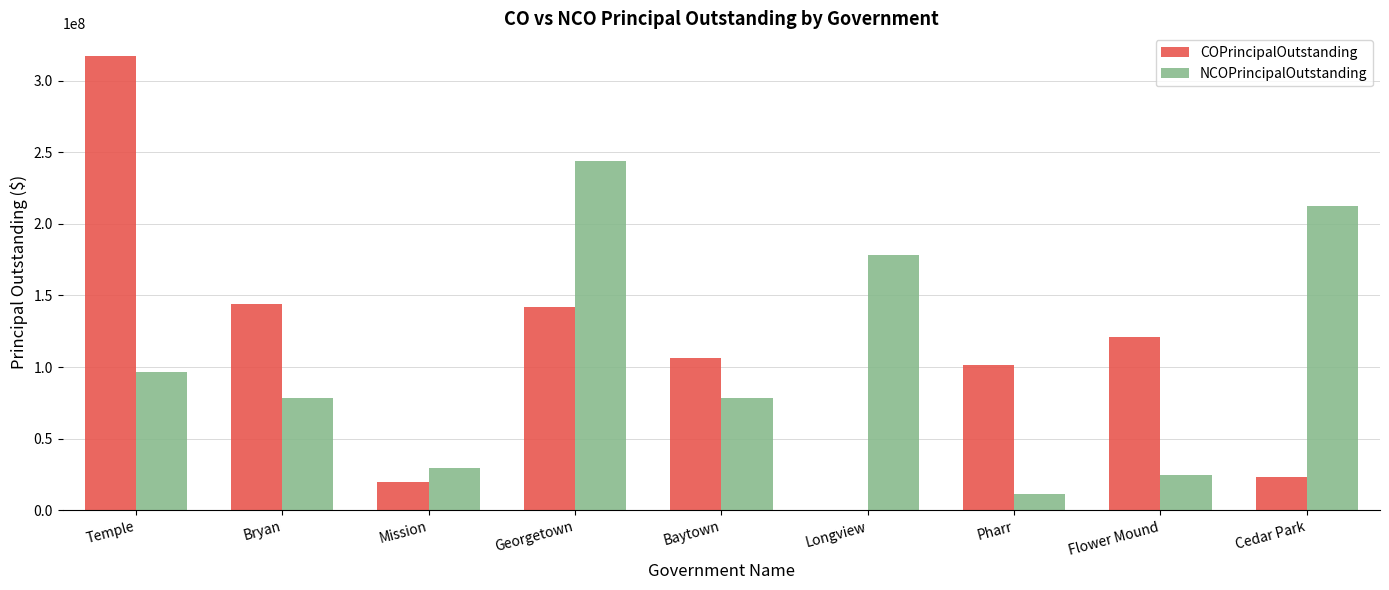

What is the highest value of the NCOPrincipalOutstanding series?

244075000.0